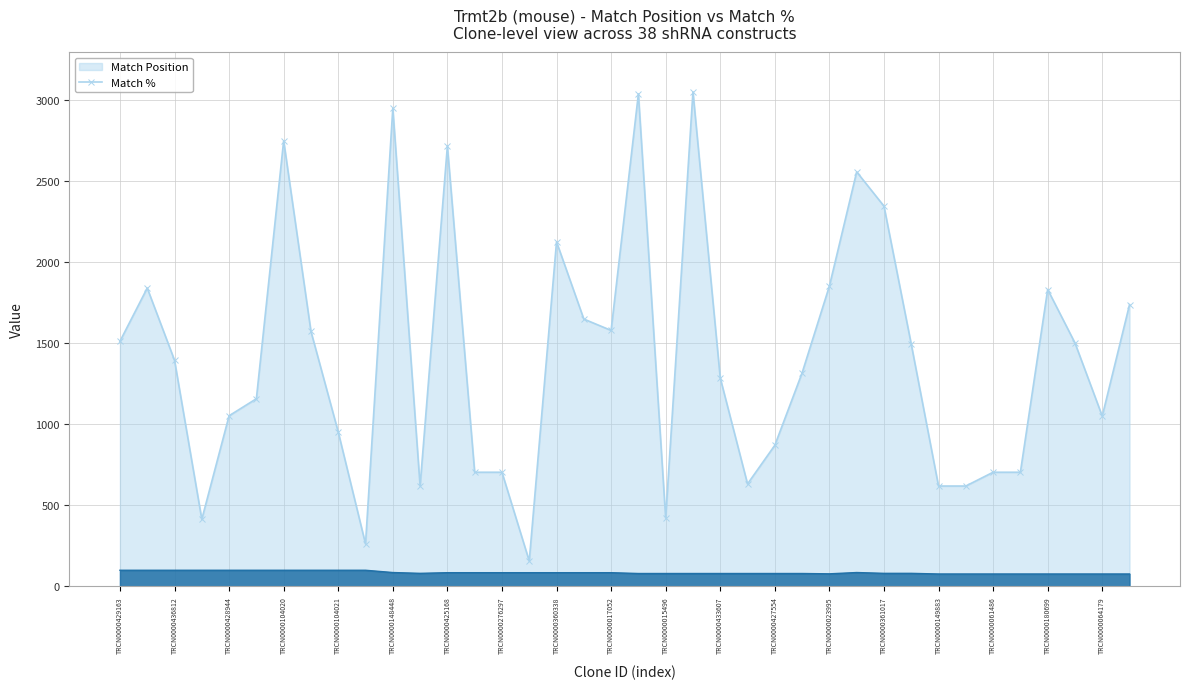

Which series has the largest range (max minus min)?

Match Position